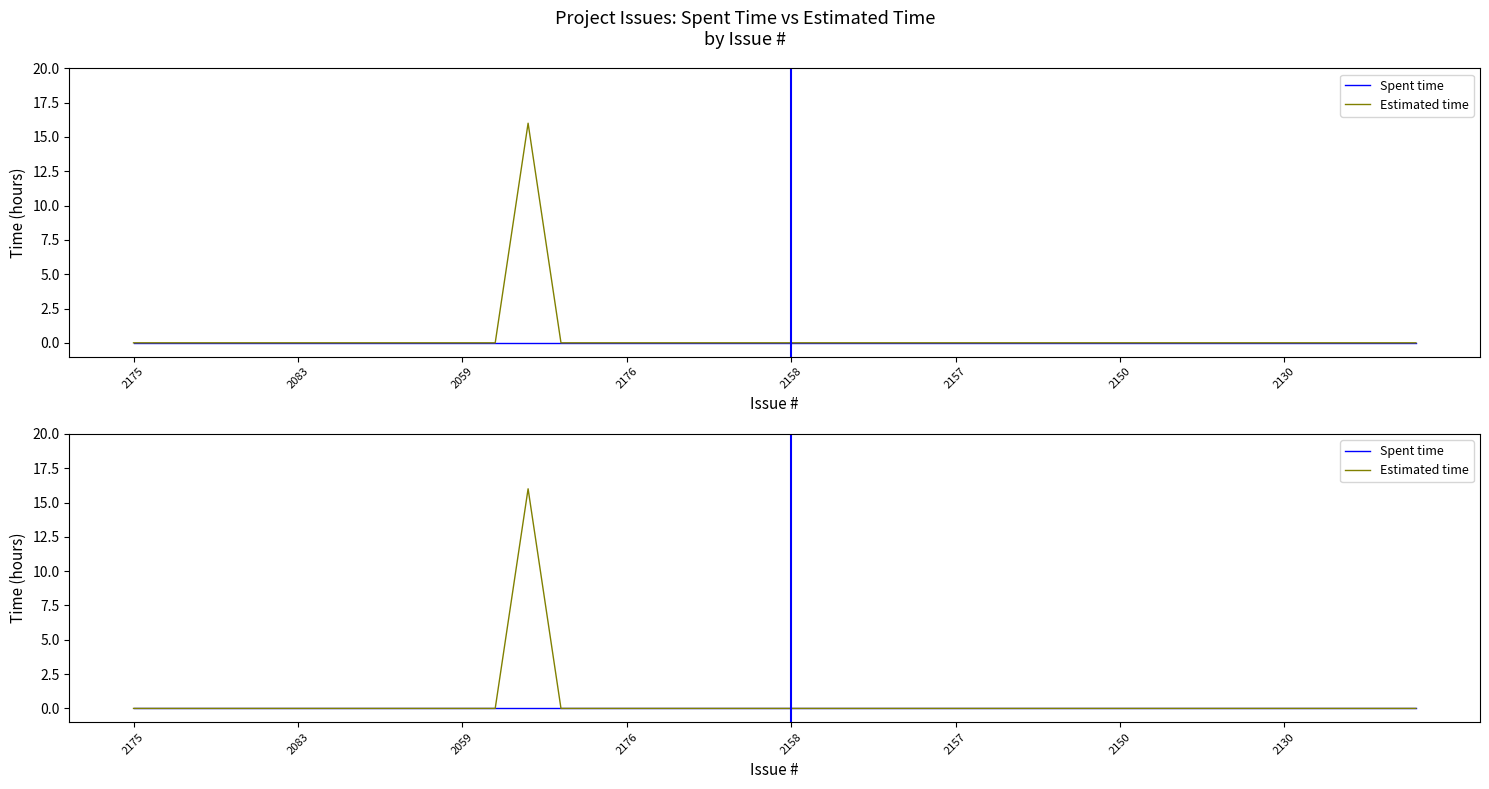

True or false: Spent time and Estimated time intersect in this chart.

False